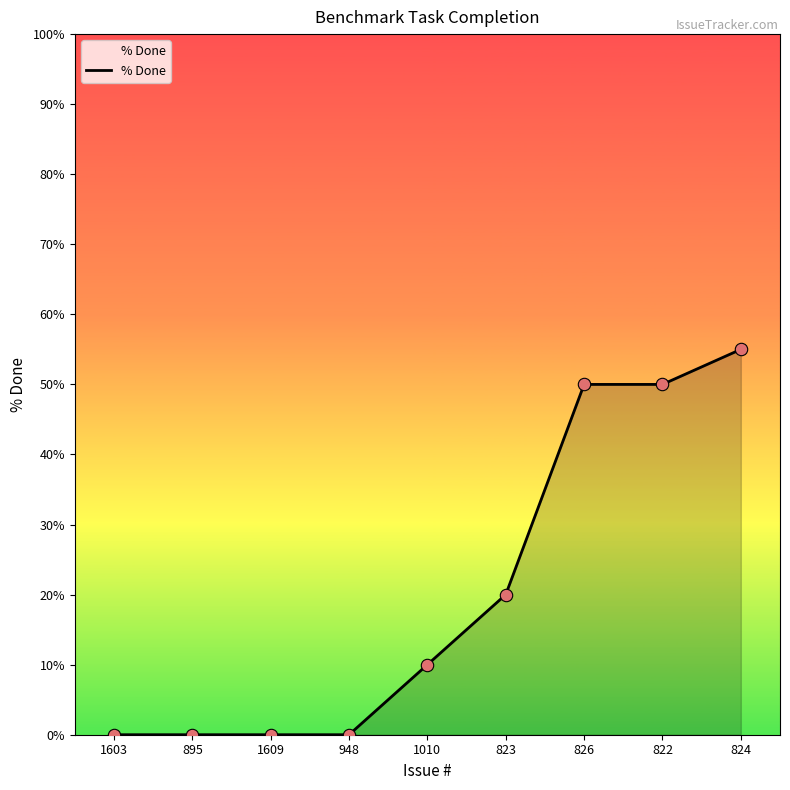

What is the change in value from 948 to 826?

+50